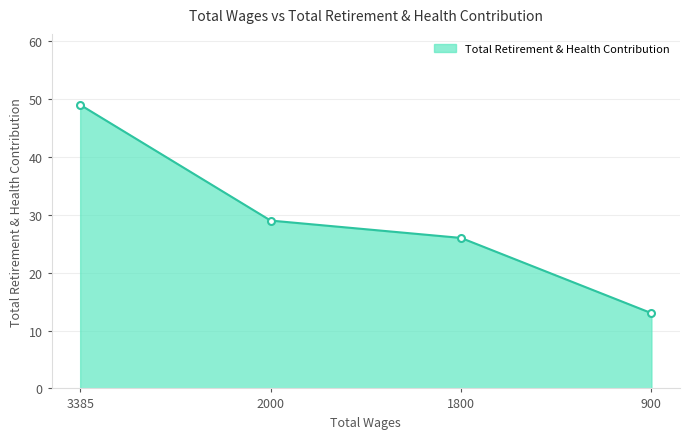

What is the average value?

29